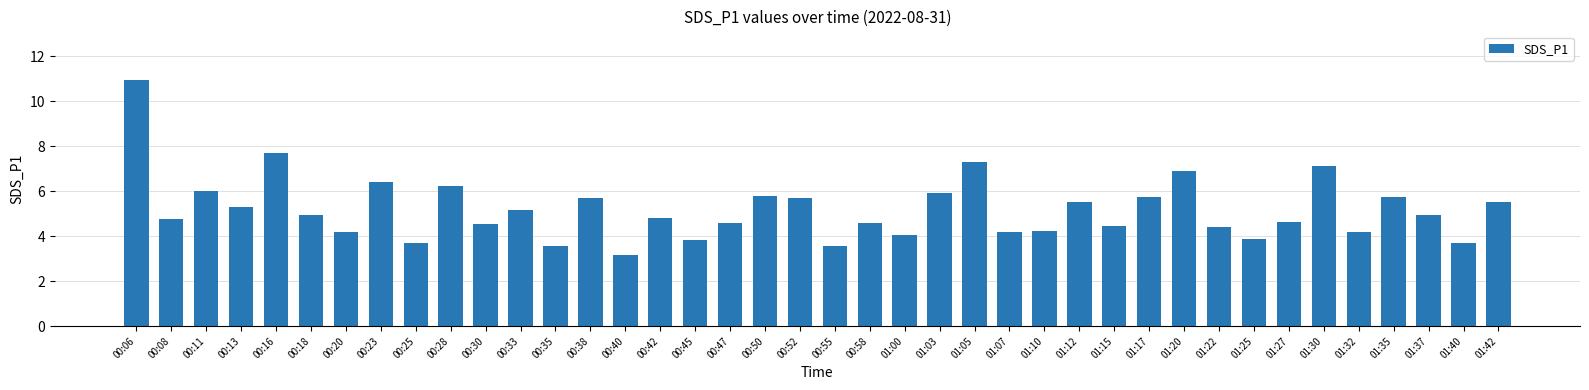

What is the difference between the maximum and minimum values?

7.8